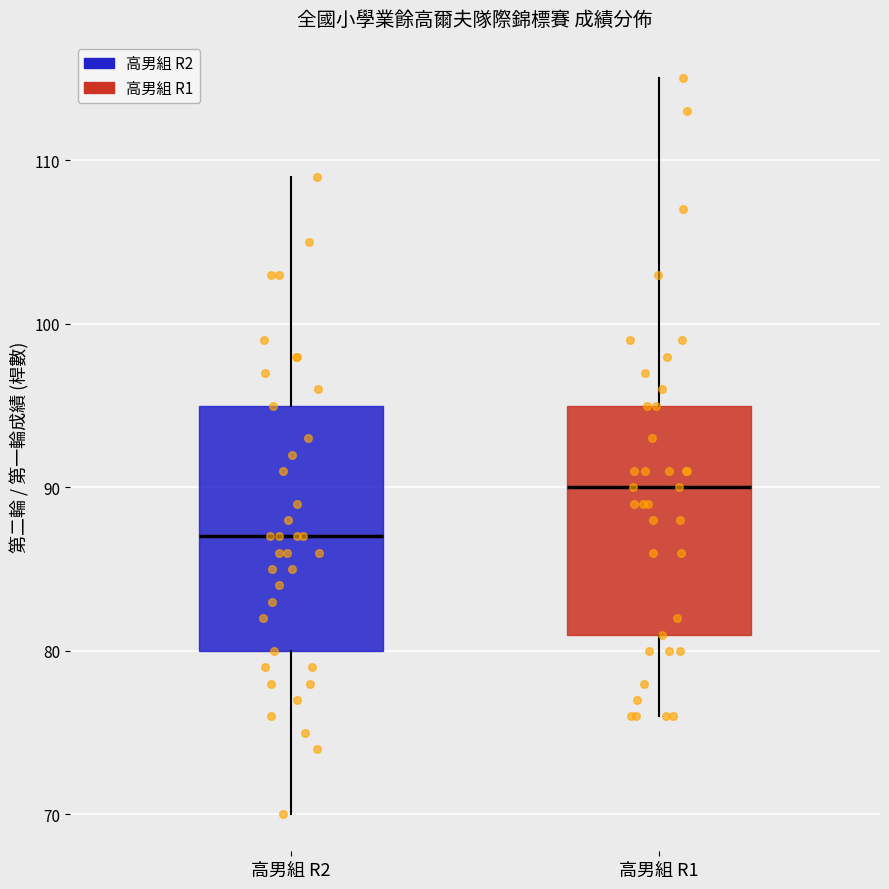

Reading left to right, read every box against the y-axis: the position of its median line, the range the box covers, and the ends of its whiskers. The values are not printed on the chart, so give them approximately, as read against the axis.

高男組 R2: median 87, box 80 to 95, whiskers 70 to 109
高男組 R1: median 90, box 81 to 95, whiskers 76 to 115